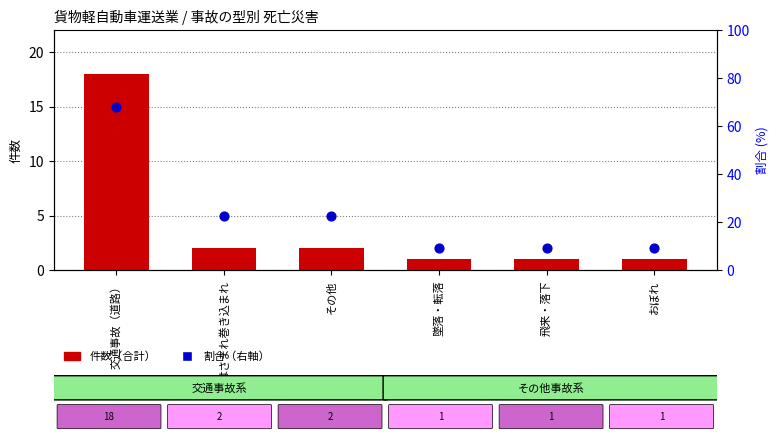

Which series reaches the maximum Y coordinate?

合計（件数）